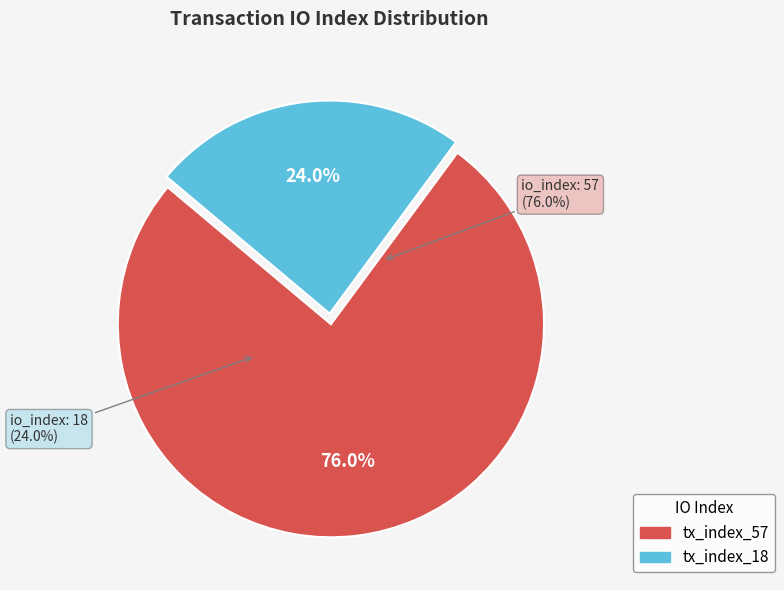

What percentage is NOT represented by tx_index_57?

24.0%